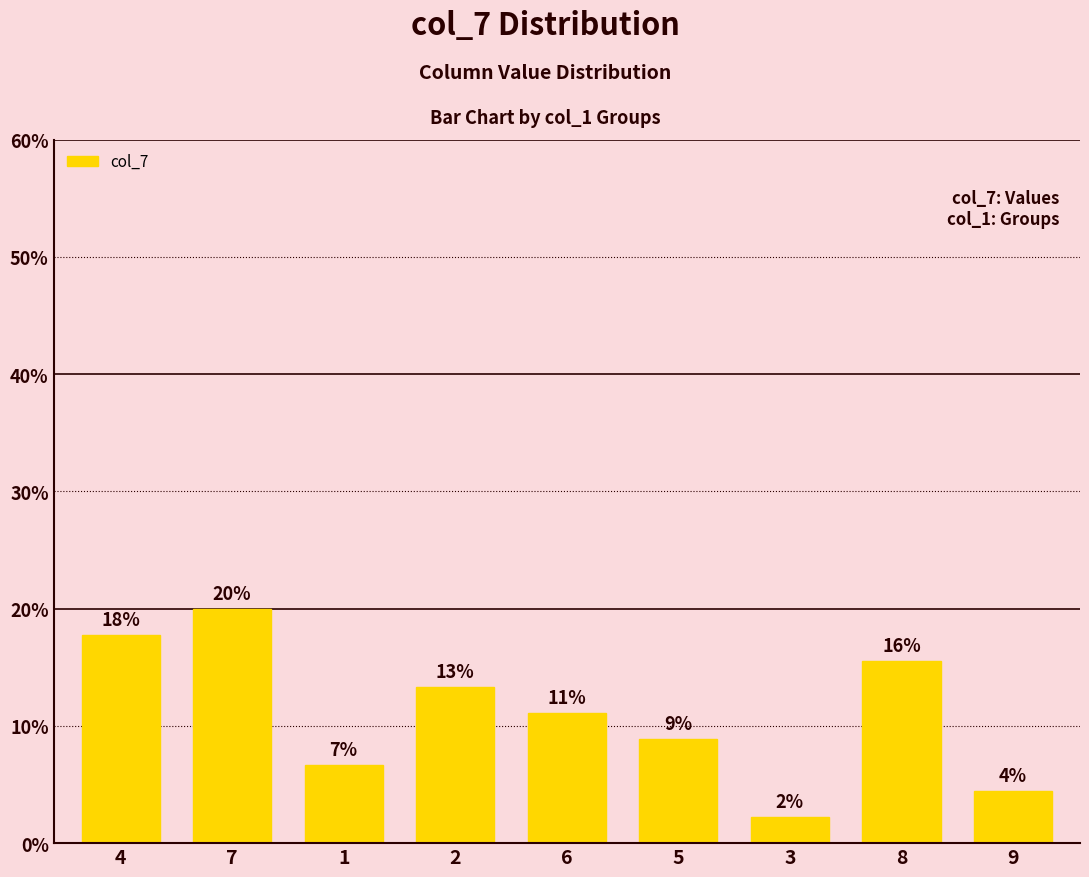

How many bars are there in total?

9